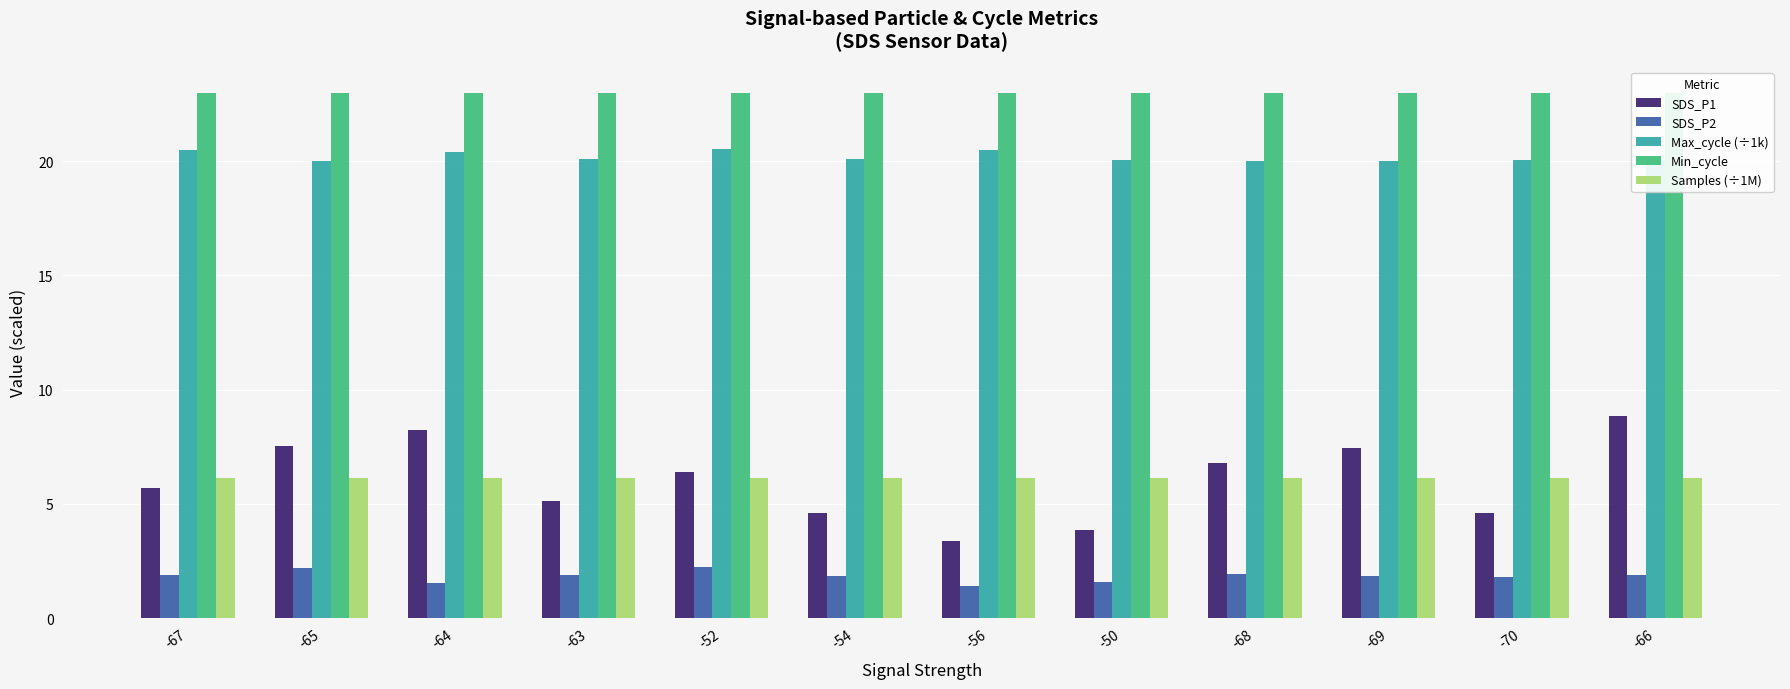

How many bars are there in total?

60